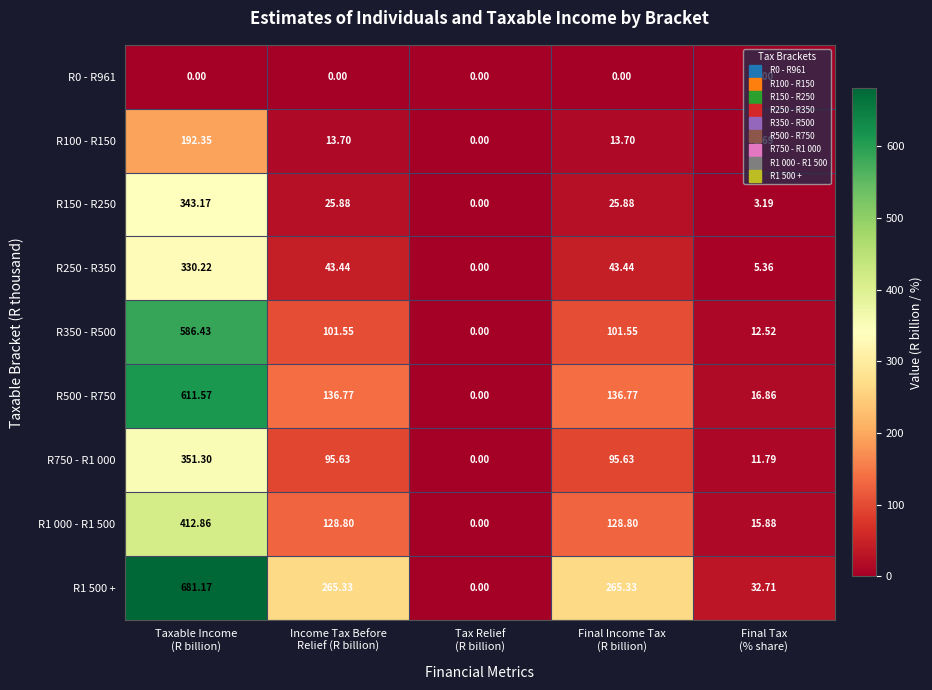

How many categories are shown in the chart?

5